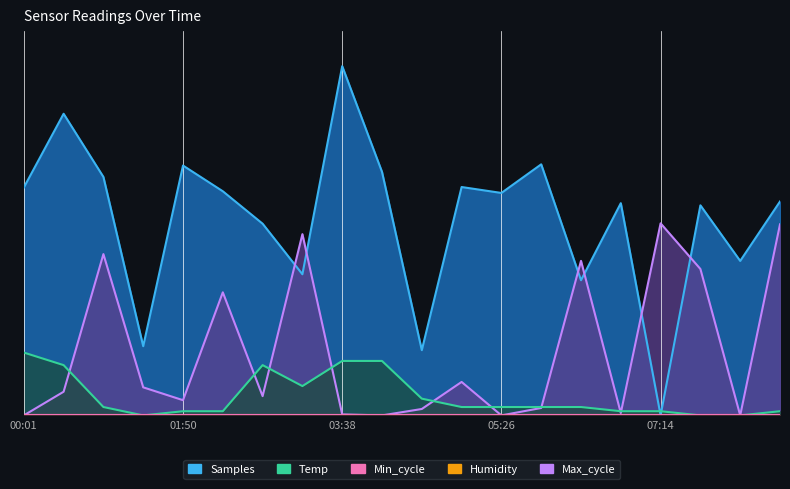

What position from the left is 03:38?

9